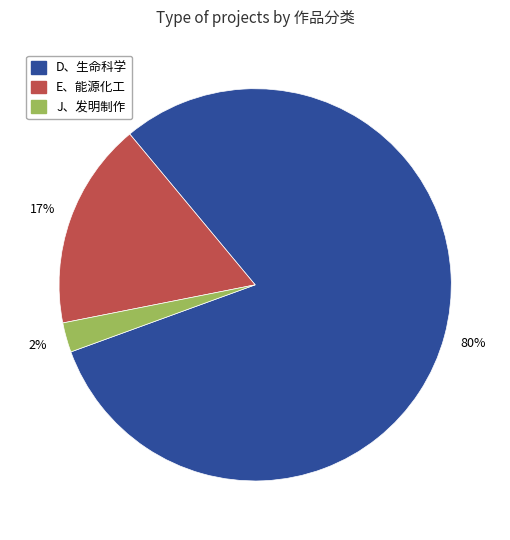

What is the largest slice in the pie chart?

D、生命科学